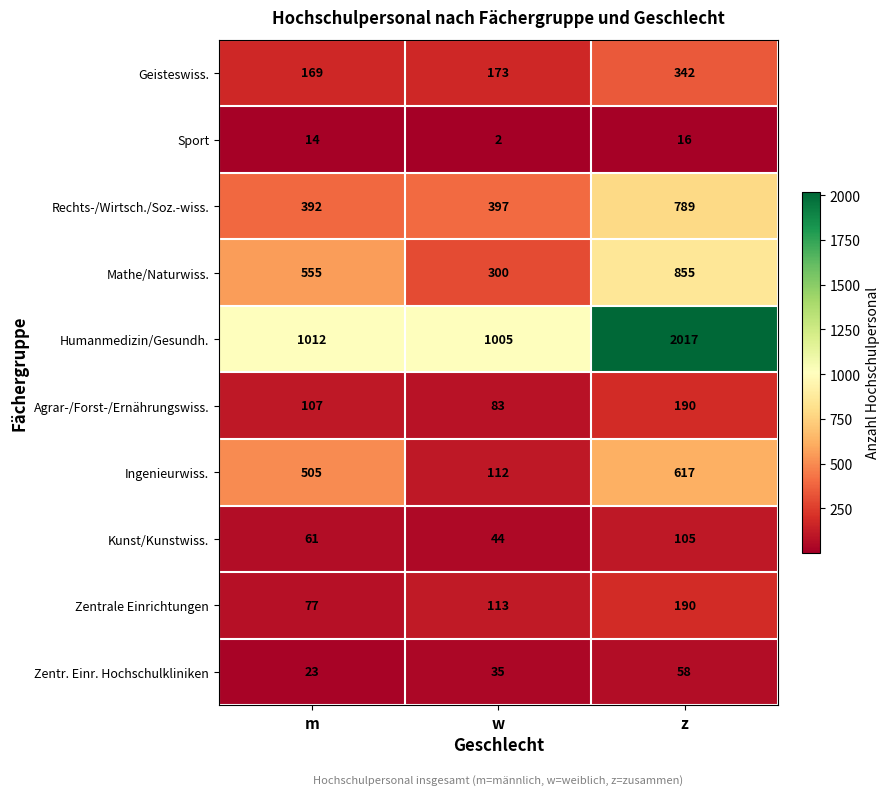

Which series changed the most between m and z?

Humanmedizin/Gesundh.